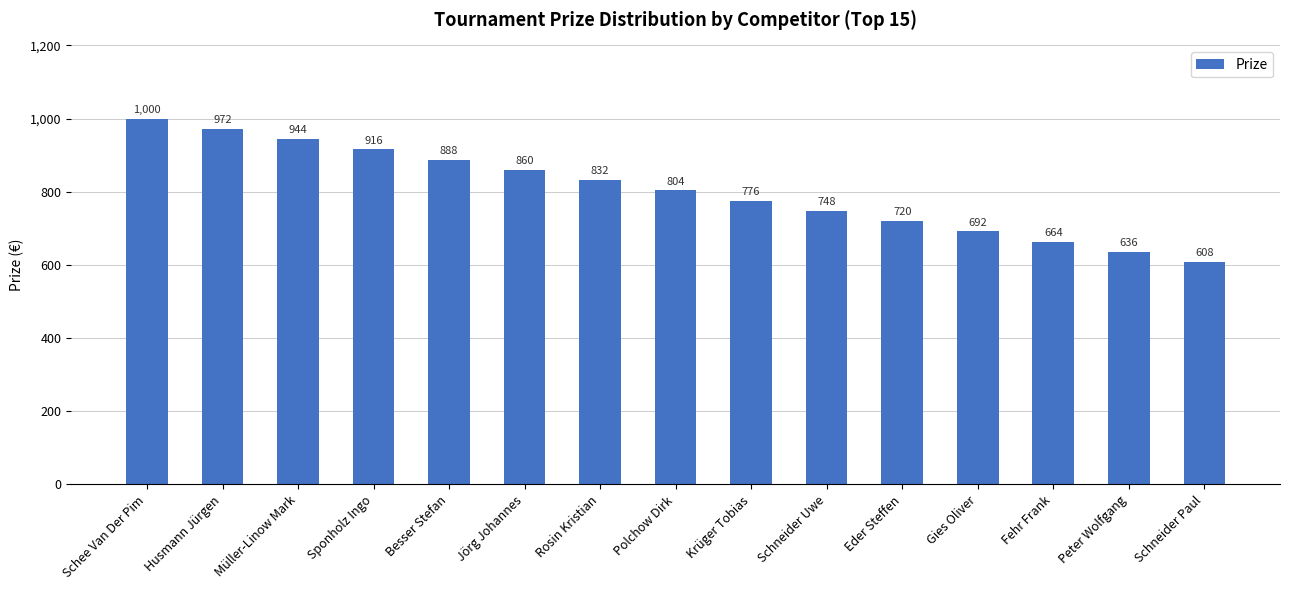

Which label corresponds to the largest value in the chart?

Schee Van Der Pim